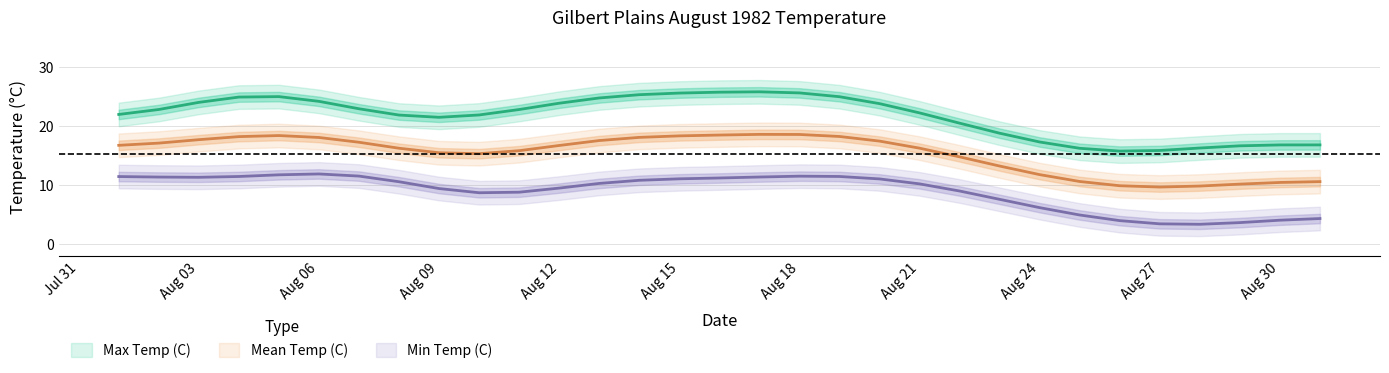

True or false: Min Temp (C) and Mean Temp (C) cross at least once.

False